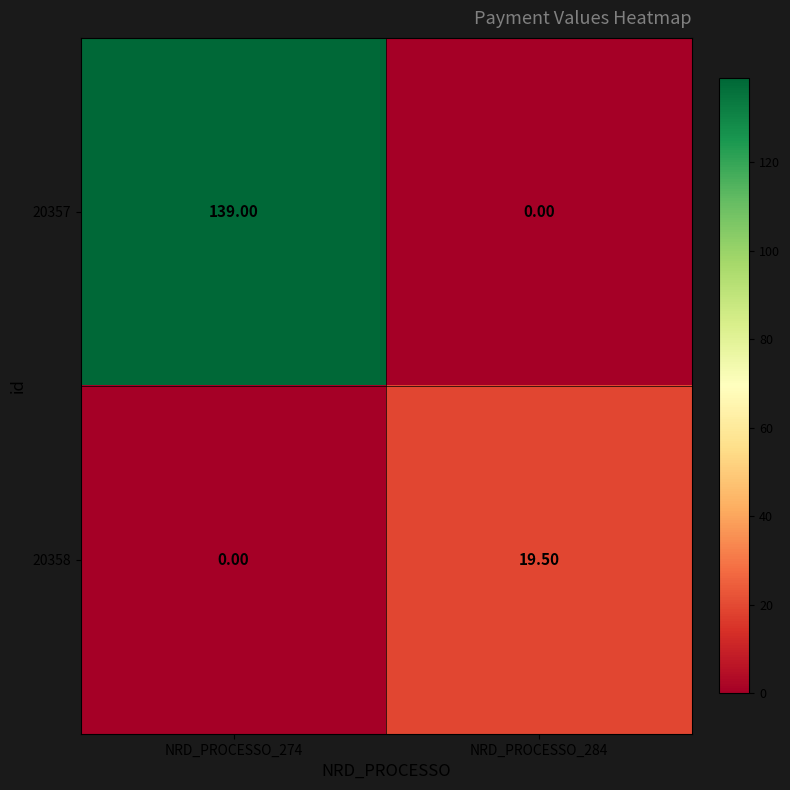

Rank the series by their average value, from lowest to highest.

20358, 20357